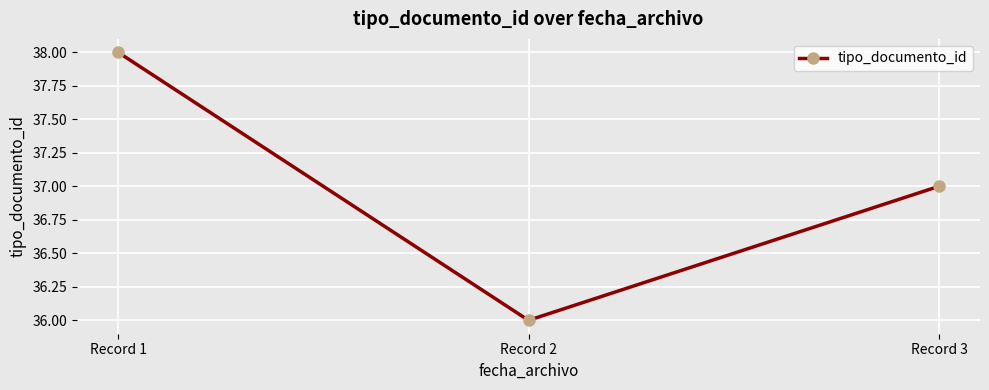

Where does the data first go above 37?

Record 1